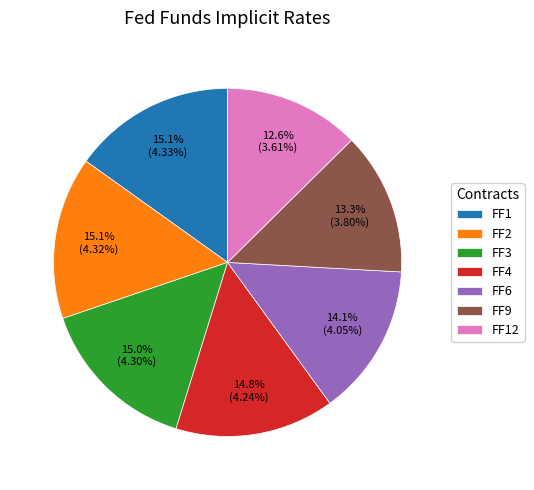

True or false: FF2 accounts for 23% of the total.

False